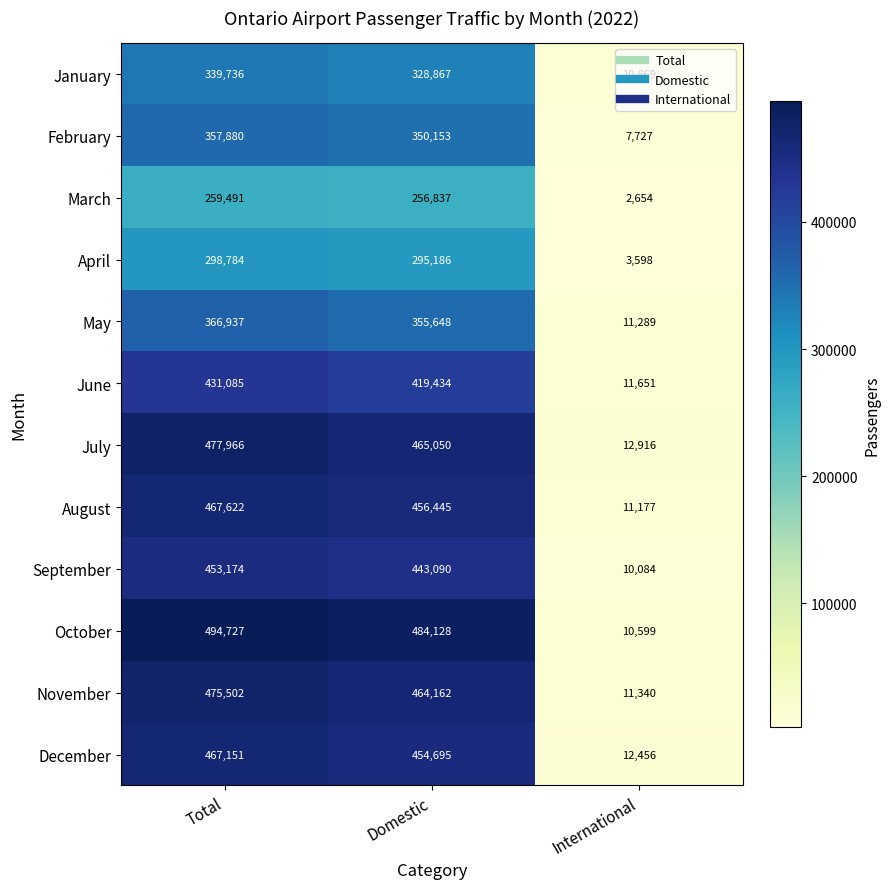

What is the average value of the November series?

317001